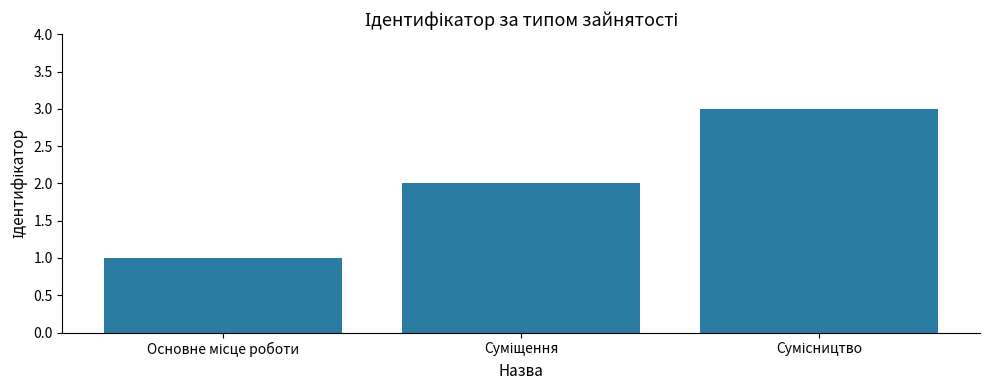

Reading right to left, transcribe all the data shown in this chart.

3	2	1